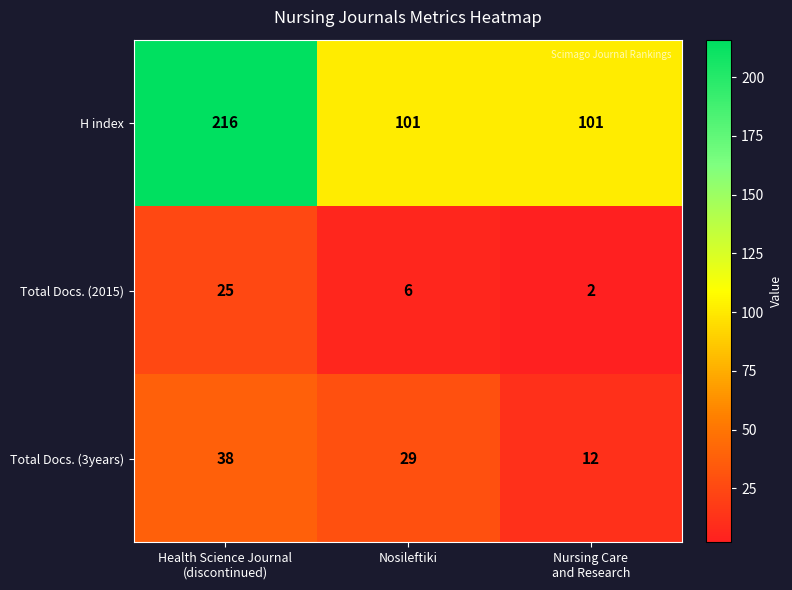

What is the sum of all Total Docs. (3years) values?

79